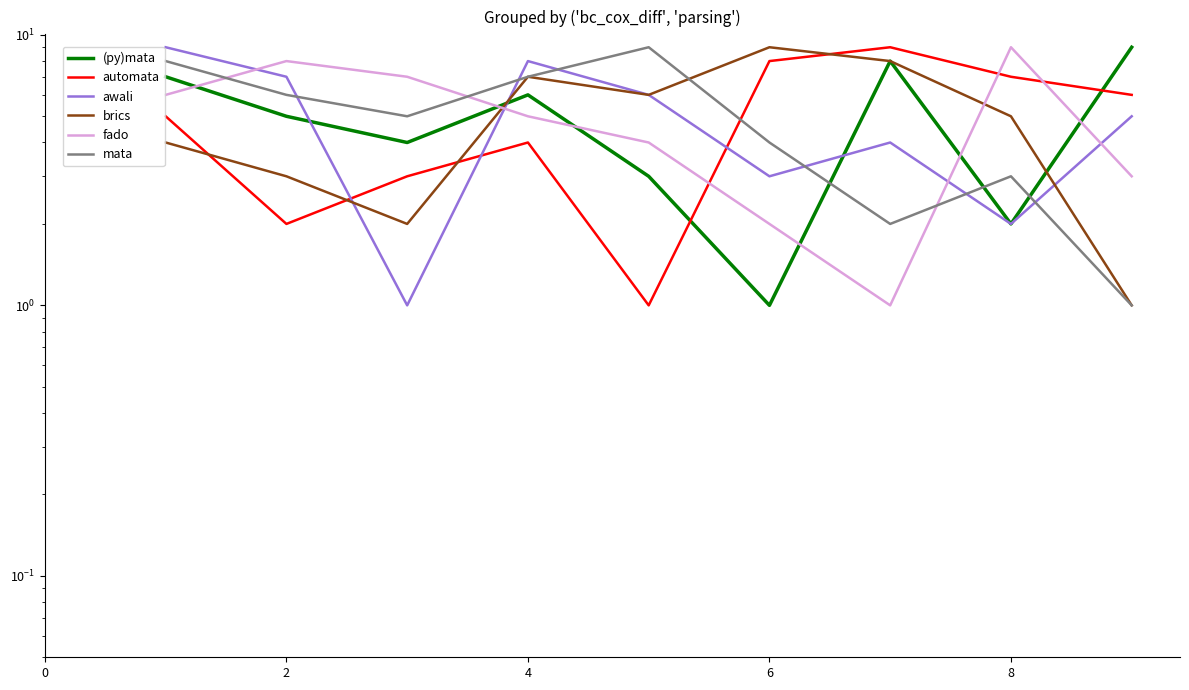

Where is (py)mata nearest to the value 5?

2